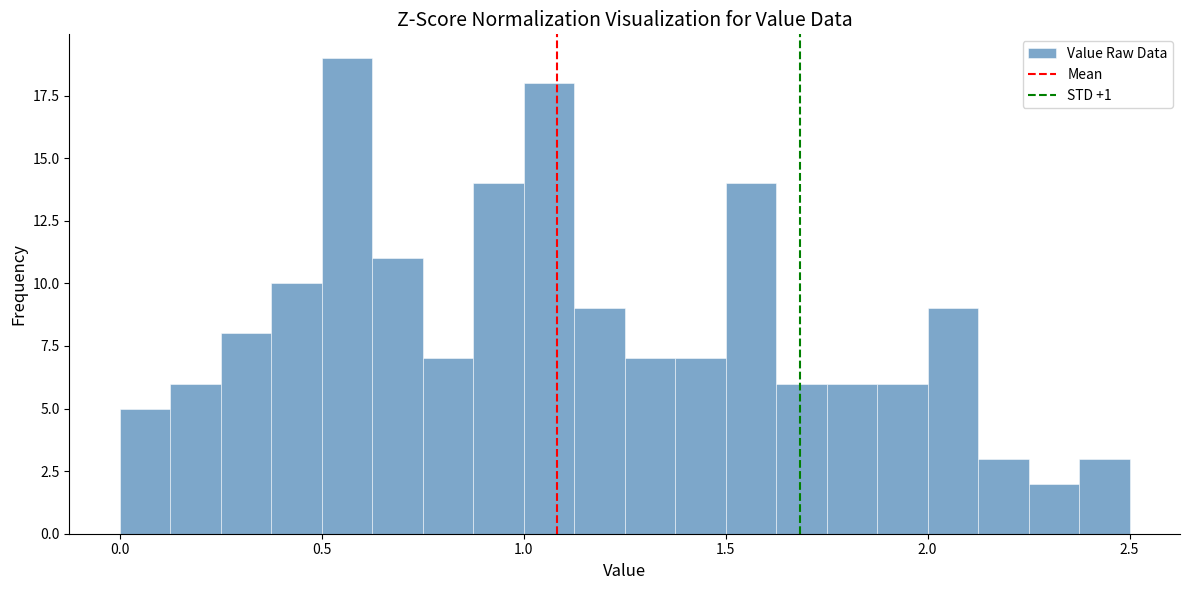

Around what value on the x-axis is the tallest bar? Give the approximate position of its centre, as read against the axis.

0.55